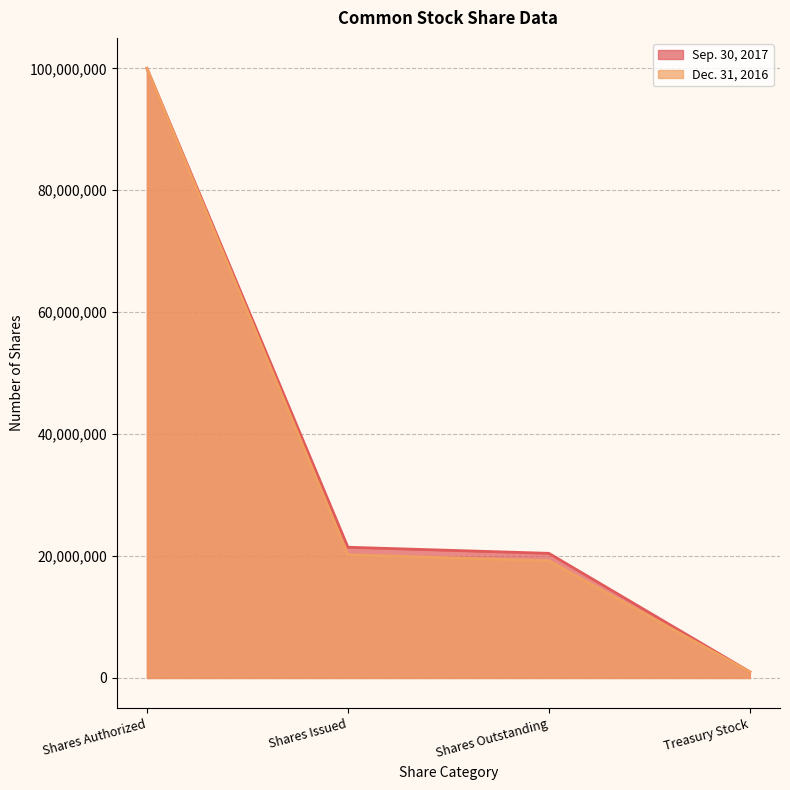

Between Shares Authorized and Shares Issued, which is larger?

Shares Authorized